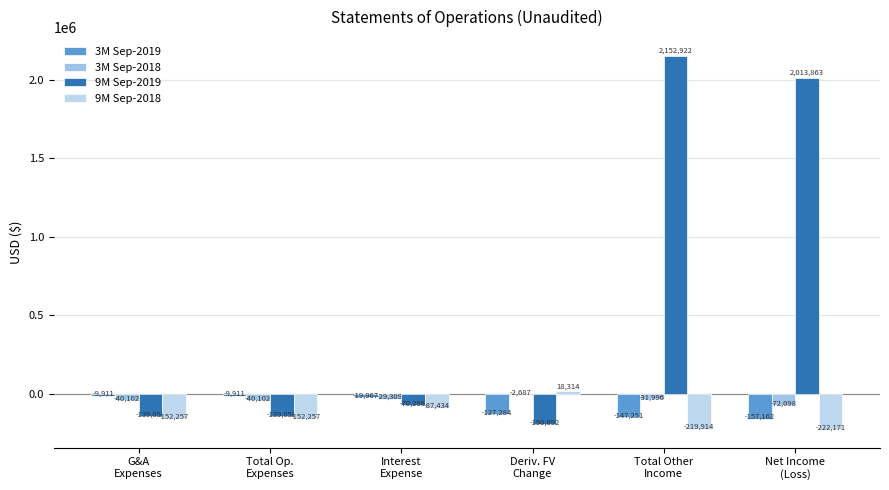

How many groups of bars are there?

6